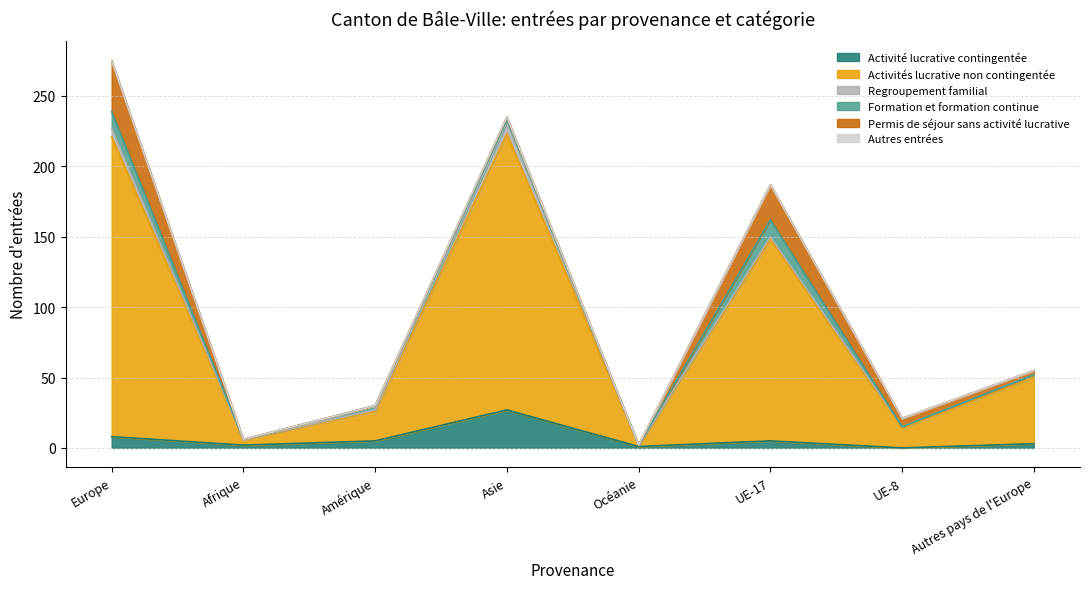

What is the difference between the Activité lucrative contingentée values at Europe and Asie?

19